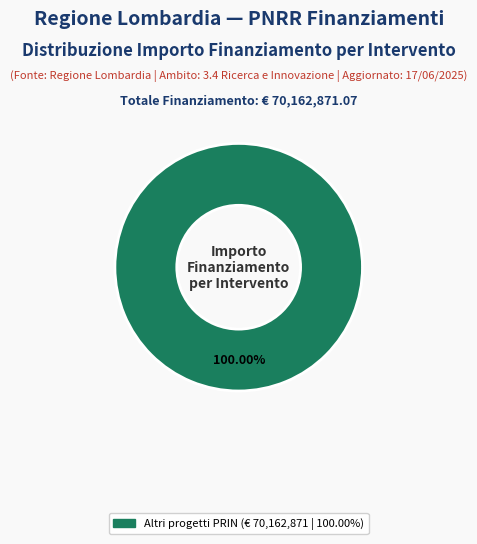

Is there any slice that represents more than half of the pie?

Yes